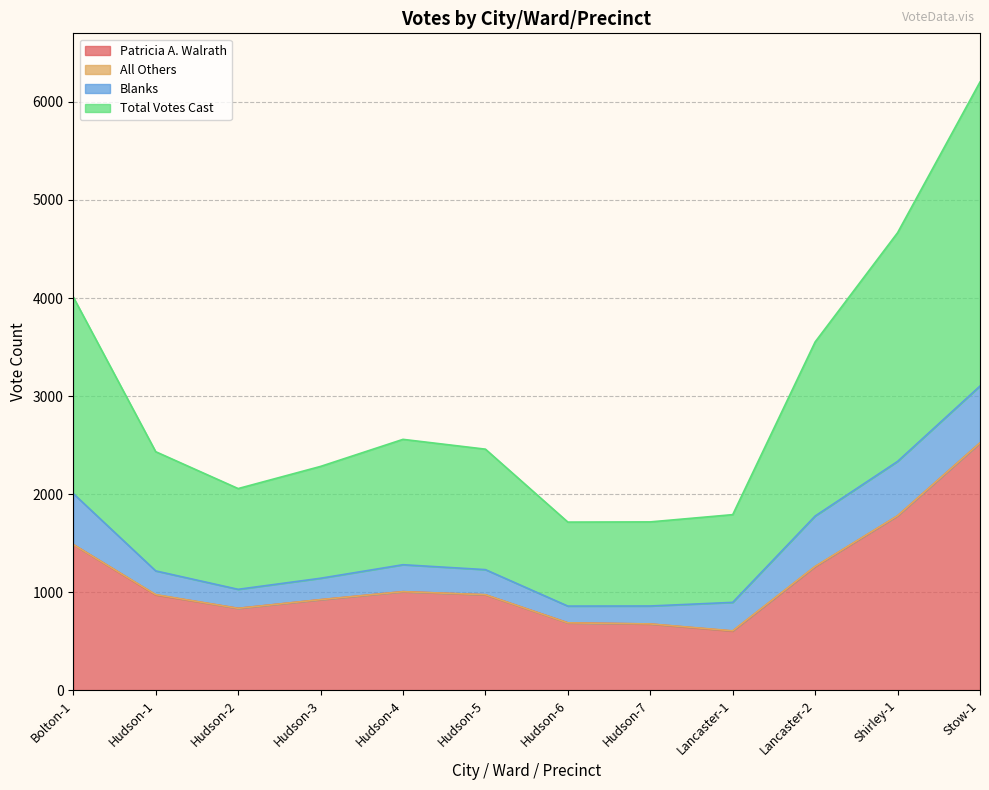

What is the lowest value of the Patricia A. Walrath series?

602